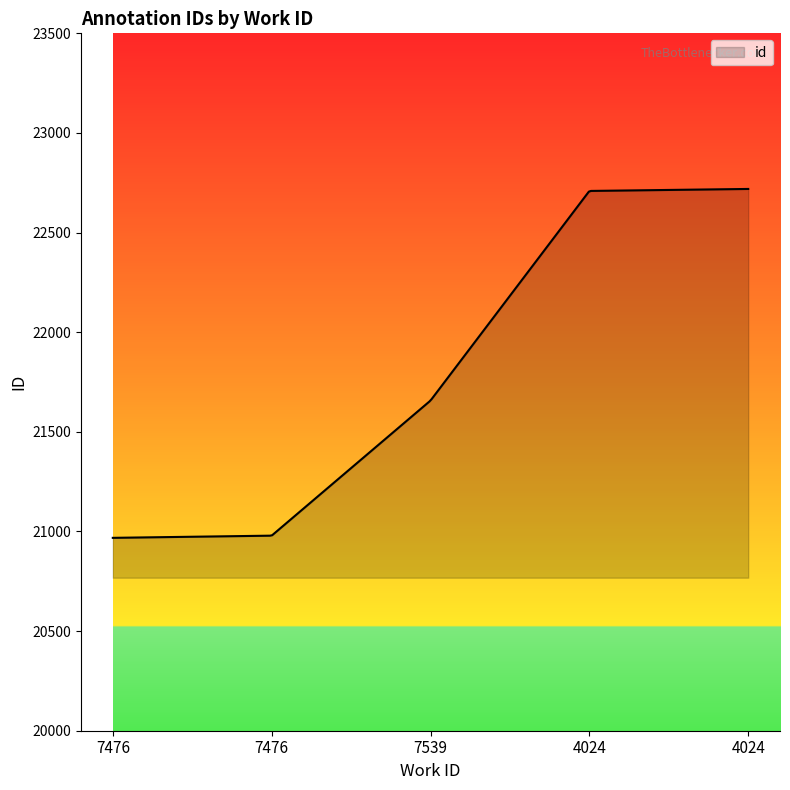

What is the difference between the maximum and minimum values?

1751.0